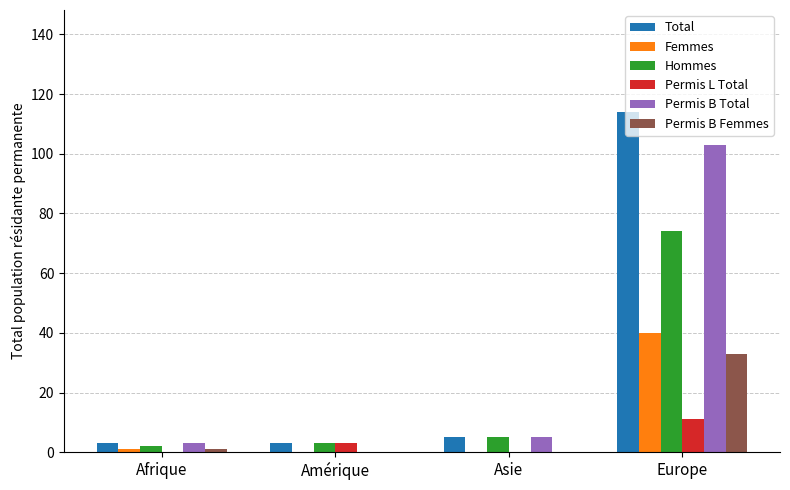

Reading left to right, what are all the values shown in this chart?

Total: Afrique=3	Amérique=3	Asie=5	Europe=114
Femmes: Afrique=1	Amérique=0	Asie=0	Europe=40
Hommes: Afrique=2	Amérique=3	Asie=5	Europe=74
Permis L Total: Afrique=0	Amérique=3	Asie=0	Europe=11
Permis B Total: Afrique=3	Amérique=0	Asie=5	Europe=103
Permis B Femmes: Afrique=1	Amérique=0	Asie=0	Europe=33